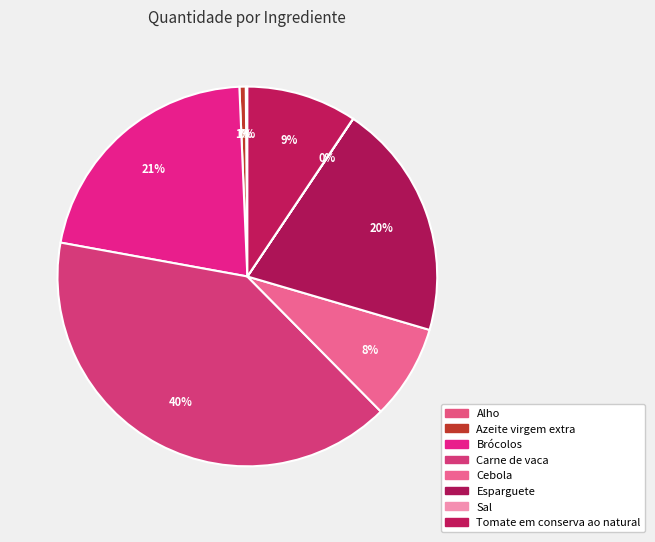

How many slices are in this pie chart?

8